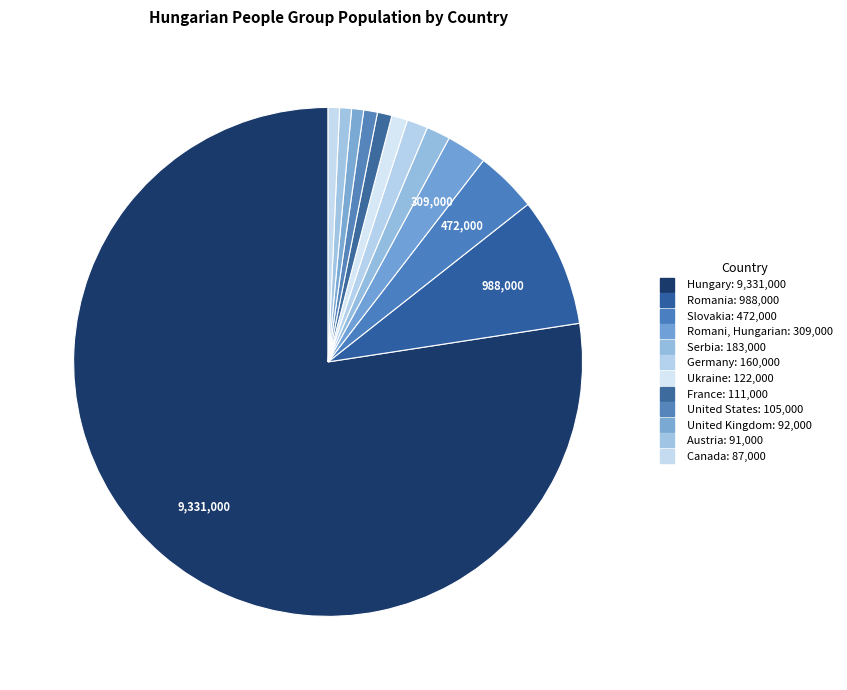

To the nearest percent, what is the combined percentage of Romania and Germany?

10%